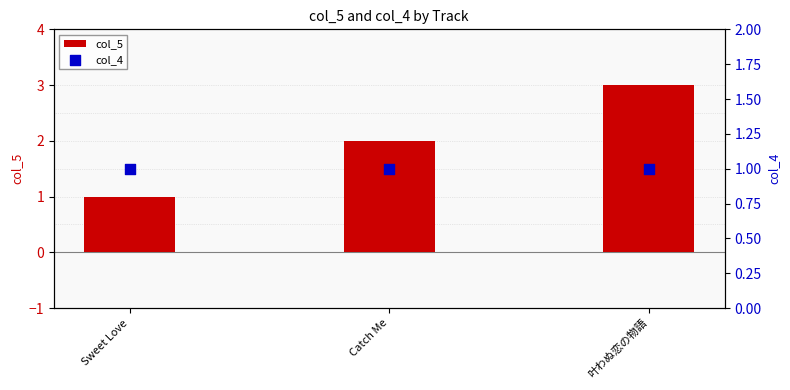

Which series reaches the maximum Y coordinate?

col_5